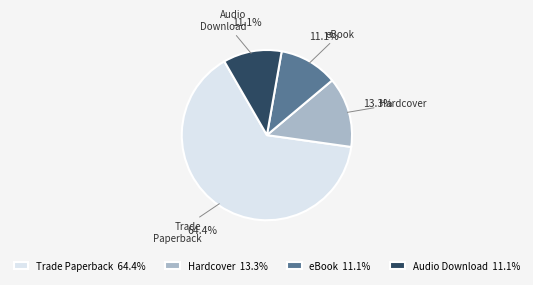

To the nearest percent, what is the average slice percentage?

25%